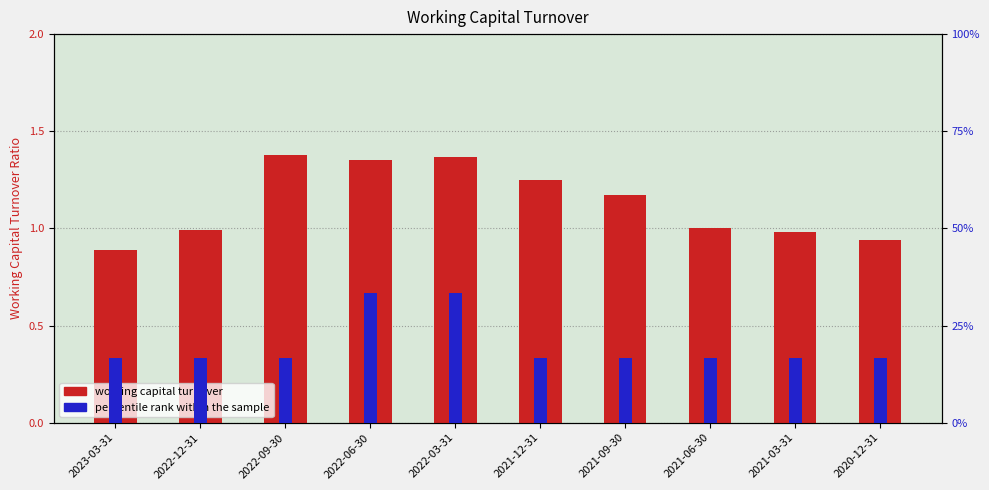

At which category does the chart reach its minimum across all series?

2023-03-31